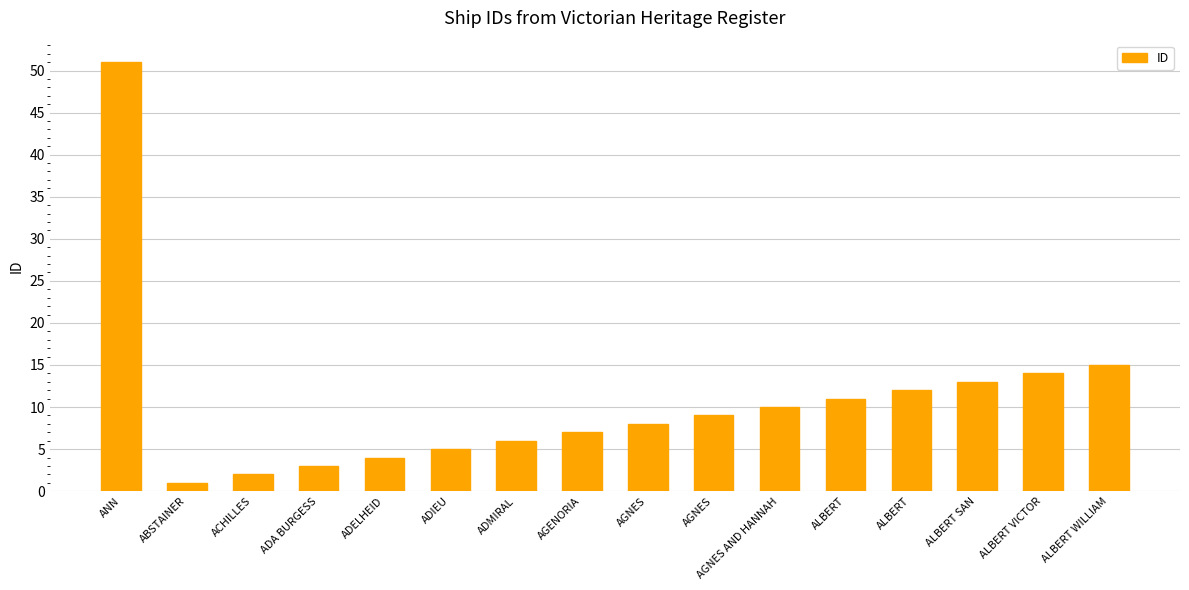

The value at AGNES is 8. True or false?

True